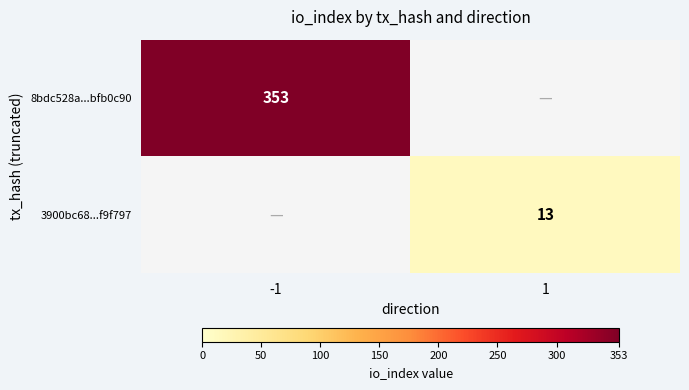

True or false: 8bdc528a...bfb0c90 has a value of 494 at -1.

False